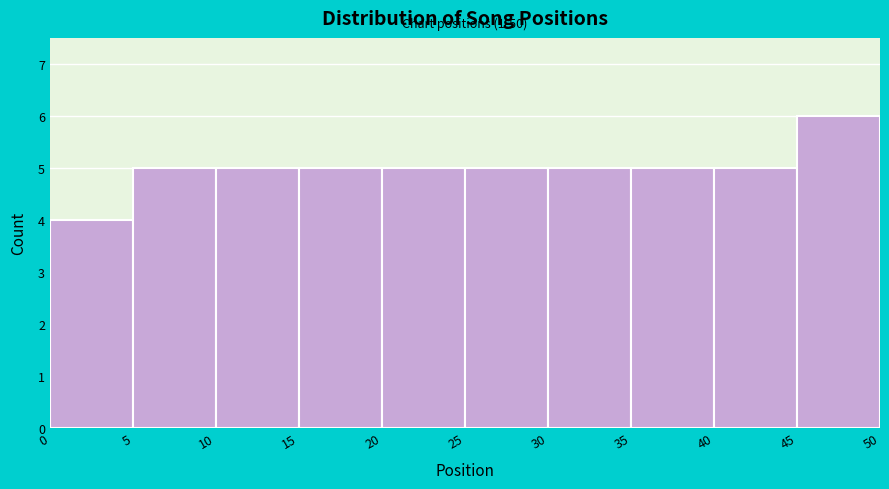

Over which range of the x-axis is the bar tallest?

45 to 50